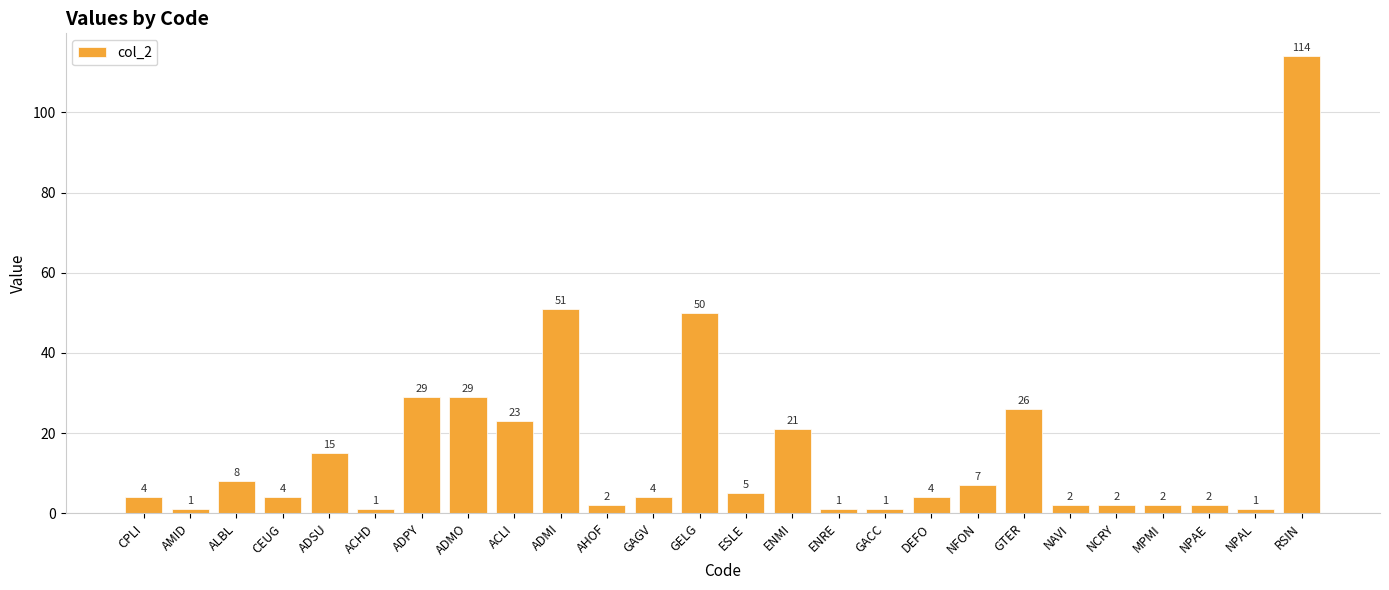

What is the difference between the second highest and minimum values?

50